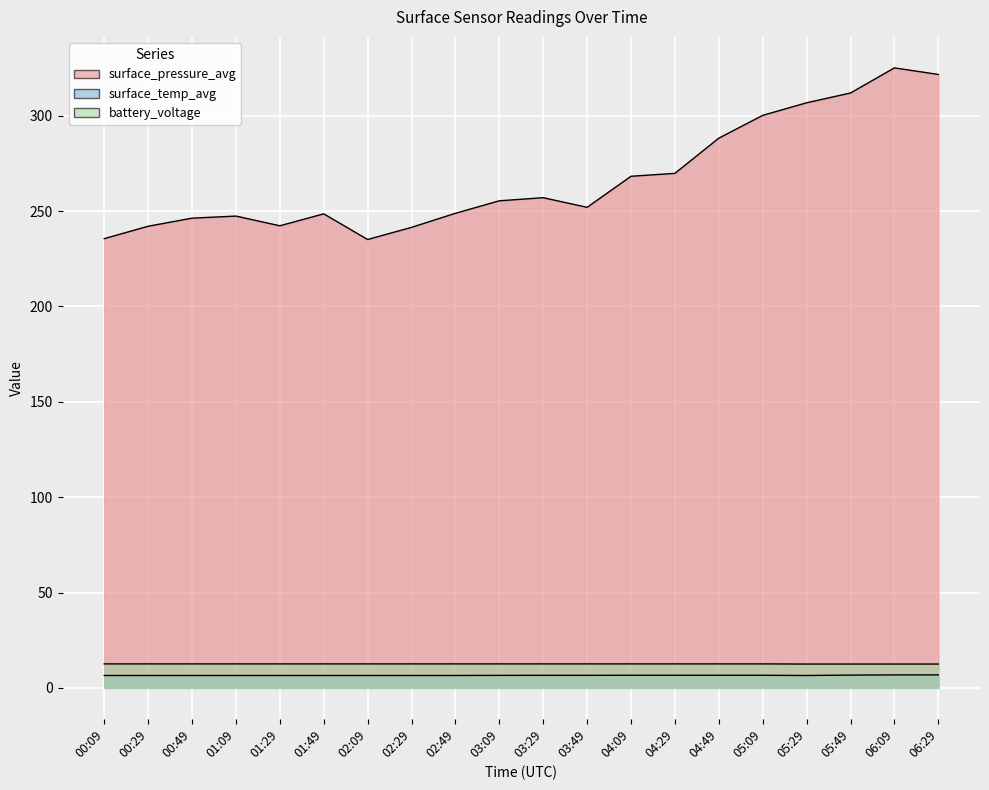

At 02:09, list the series in order from smallest to largest.

surface_temp_avg, battery_voltage, surface_pressure_avg